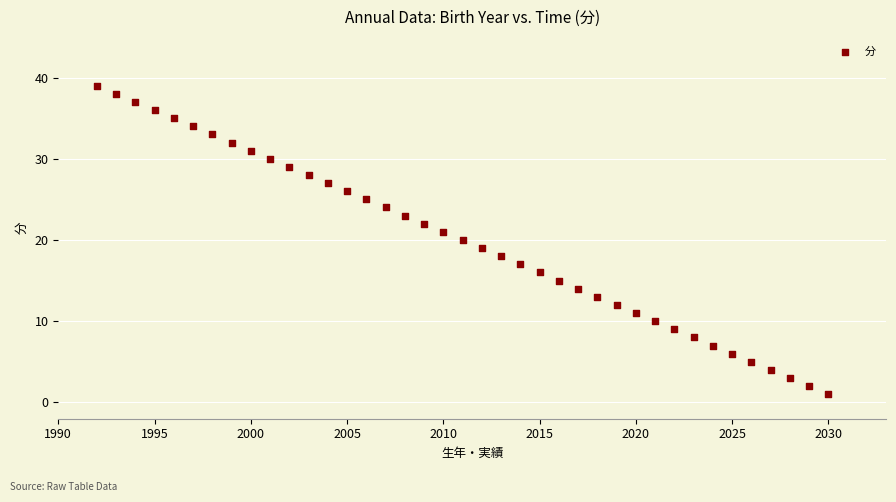

What is the range of X values (max minus min)?

38